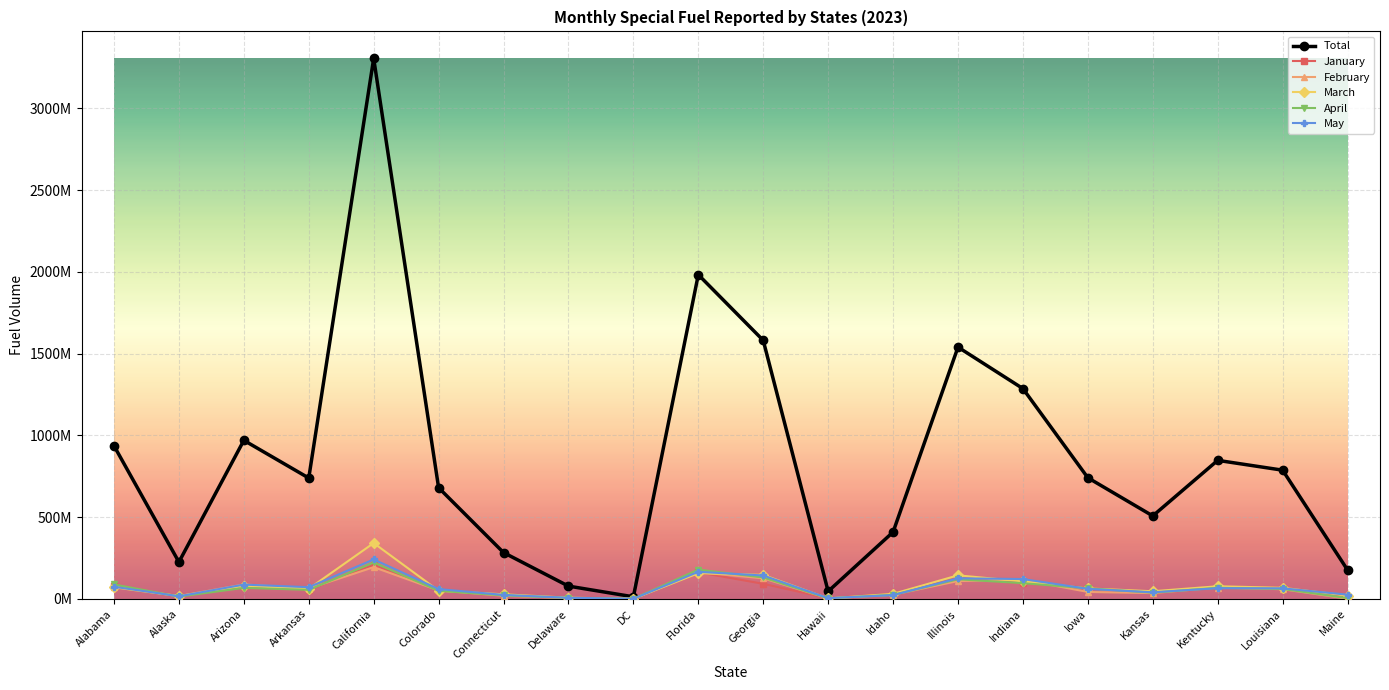

Where is January nearest to the value 105041368?

Indiana